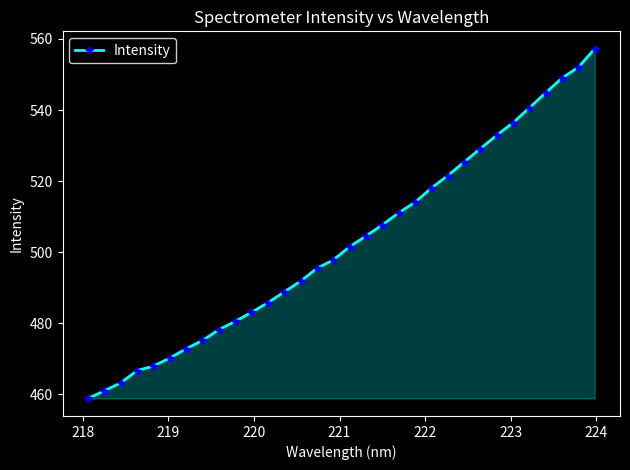

What is the difference between the maximum and minimum values?

98.4